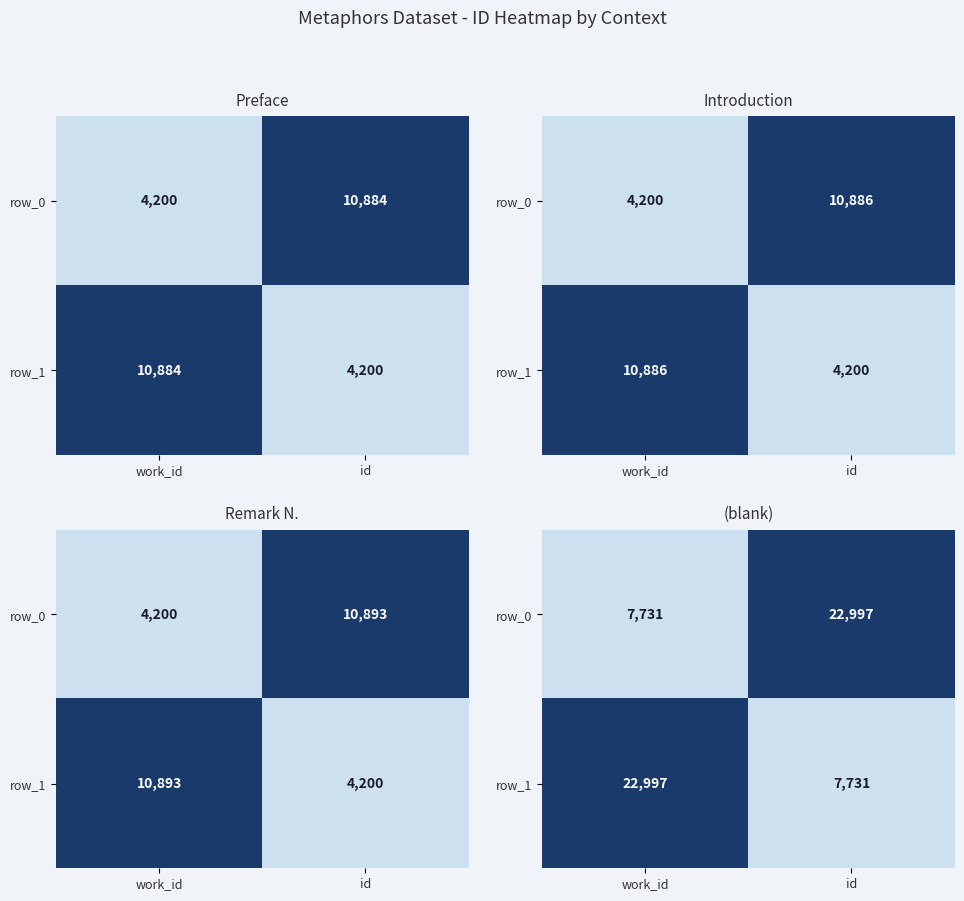

How many categories are shown in the chart?

2